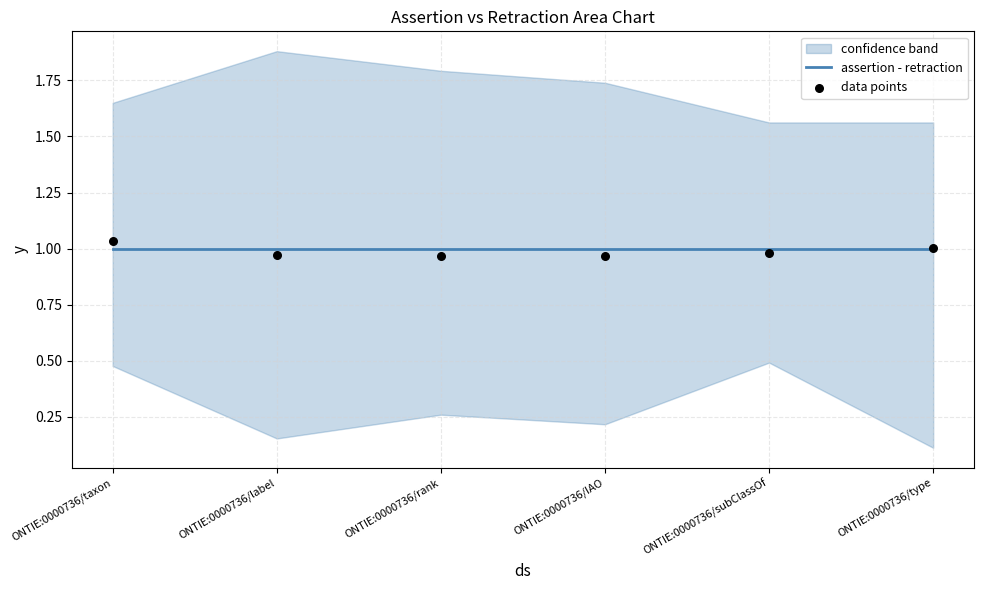

What is the total value across all series at ONTIE:0000736/IAO?

2.0